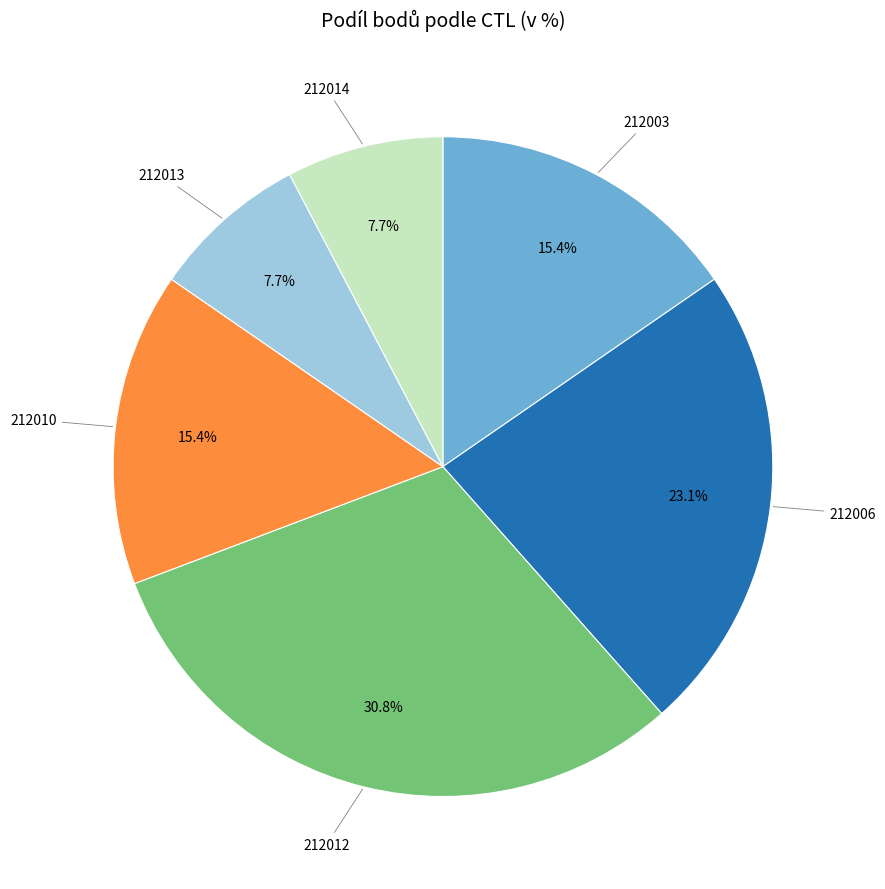

Does any single category account for the majority?

No